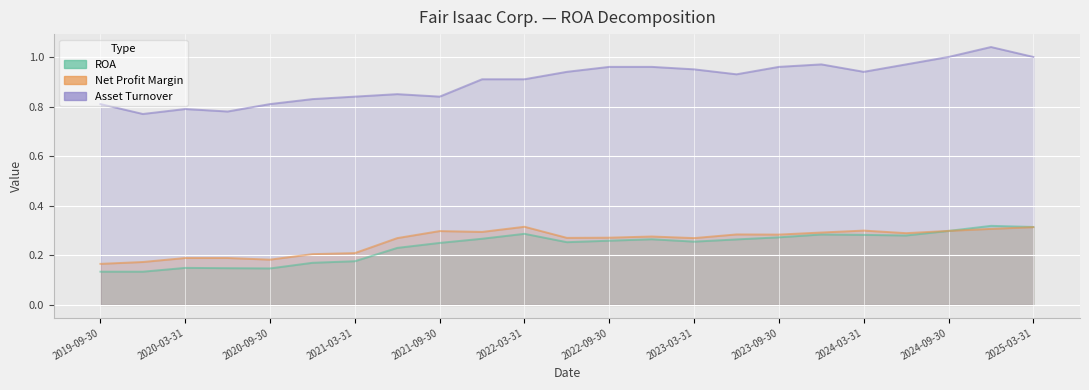

Which series has the widest spread of values?

Asset Turnover